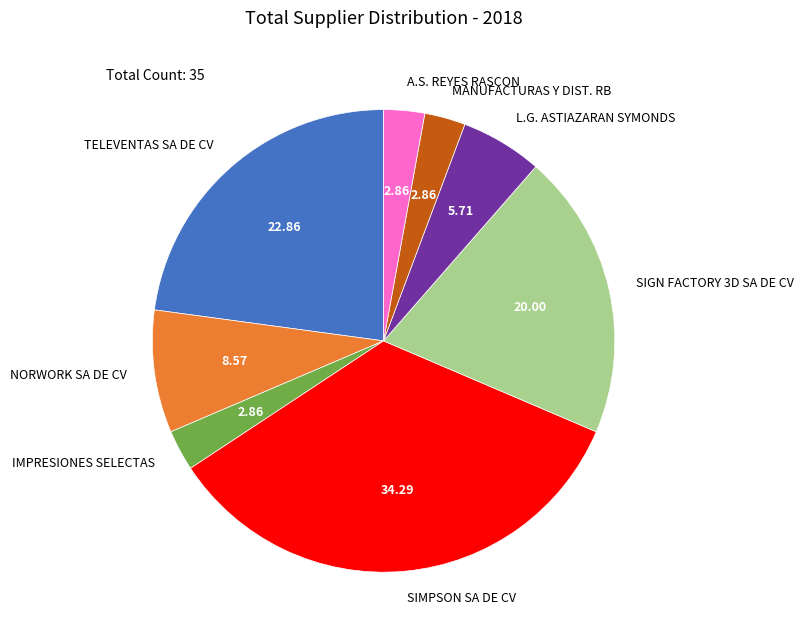

Is there any slice that represents more than half of the pie?

No